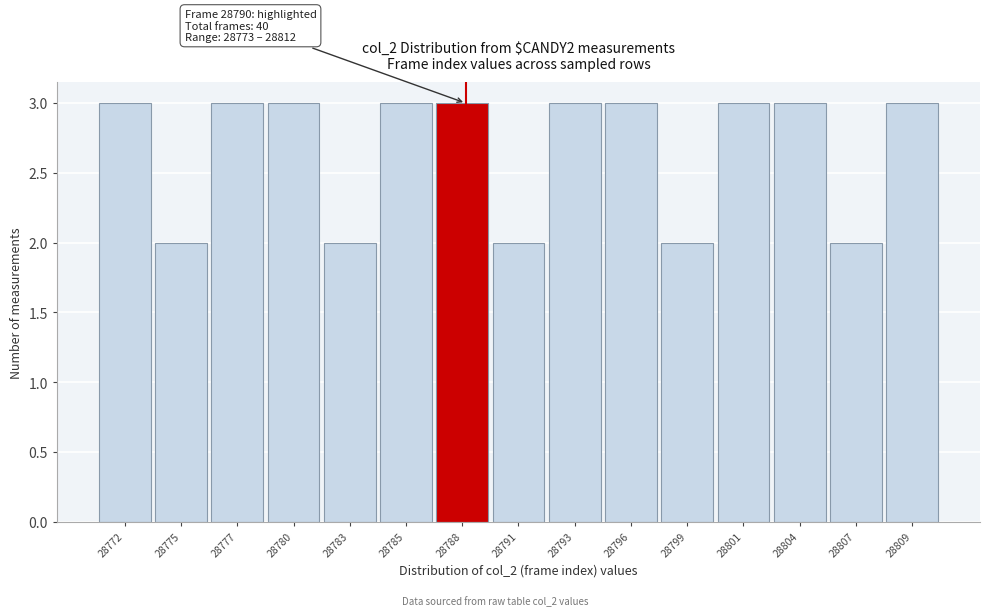

Reading right to left, list all the values displayed in this chart.

28809=3	28807=2	28804=3	28801=3	28799=2	28796=3	28793=3	28791=2	28788=3	28785=3	28783=2	28780=3	28777=3	28775=2	28772=3